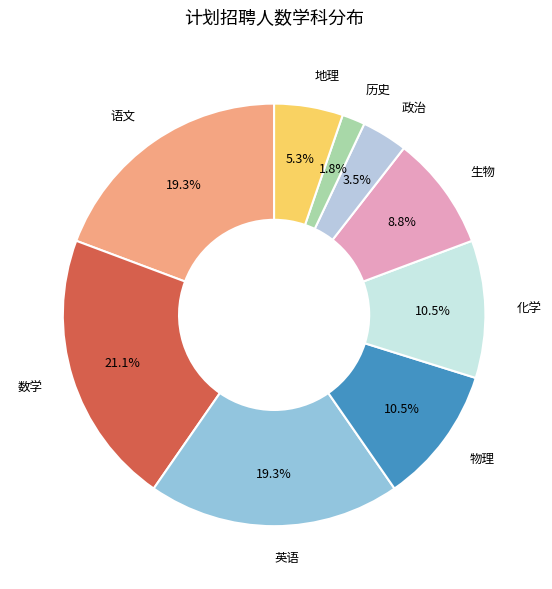

Count the number of slices in the pie.

9